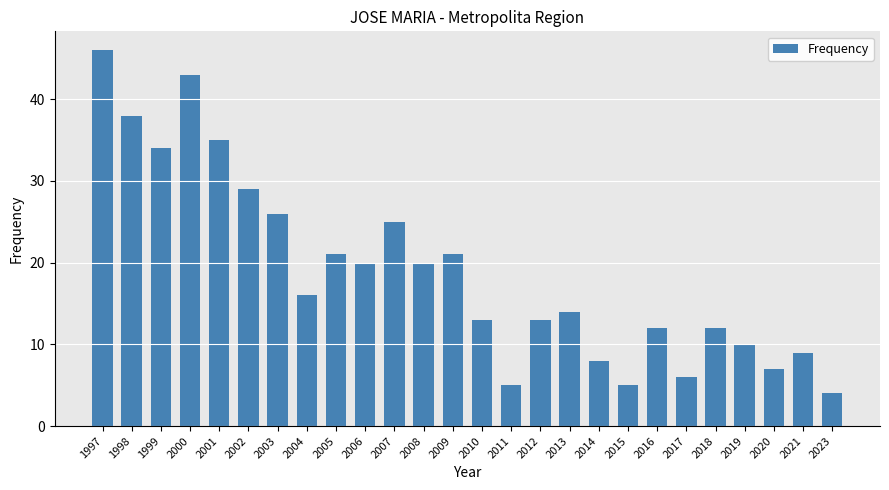

How many values are below 16?

13